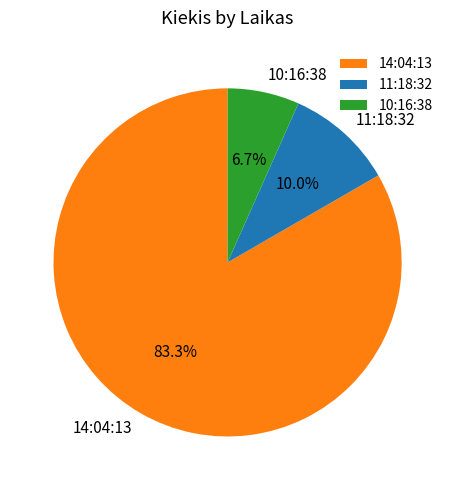

Which slice is the smallest?

10:16:38